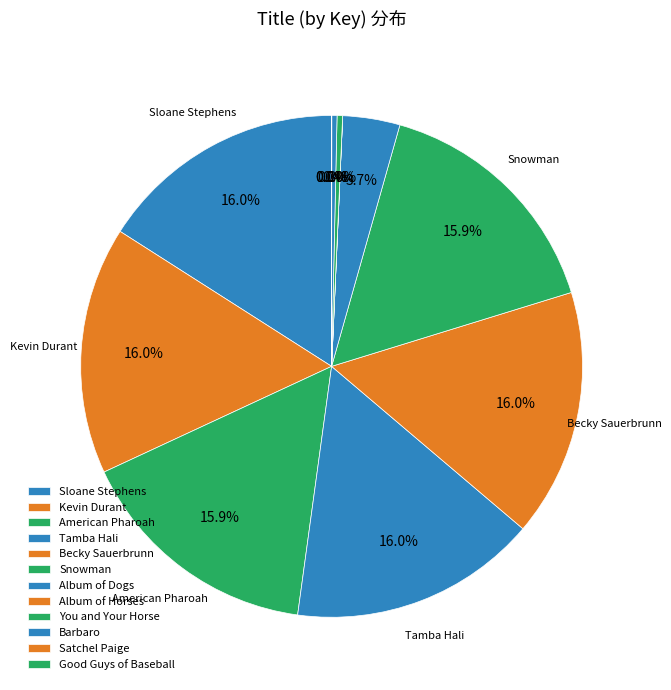

What is the change in value from Album of Dogs to Album of Horses?

-484313337